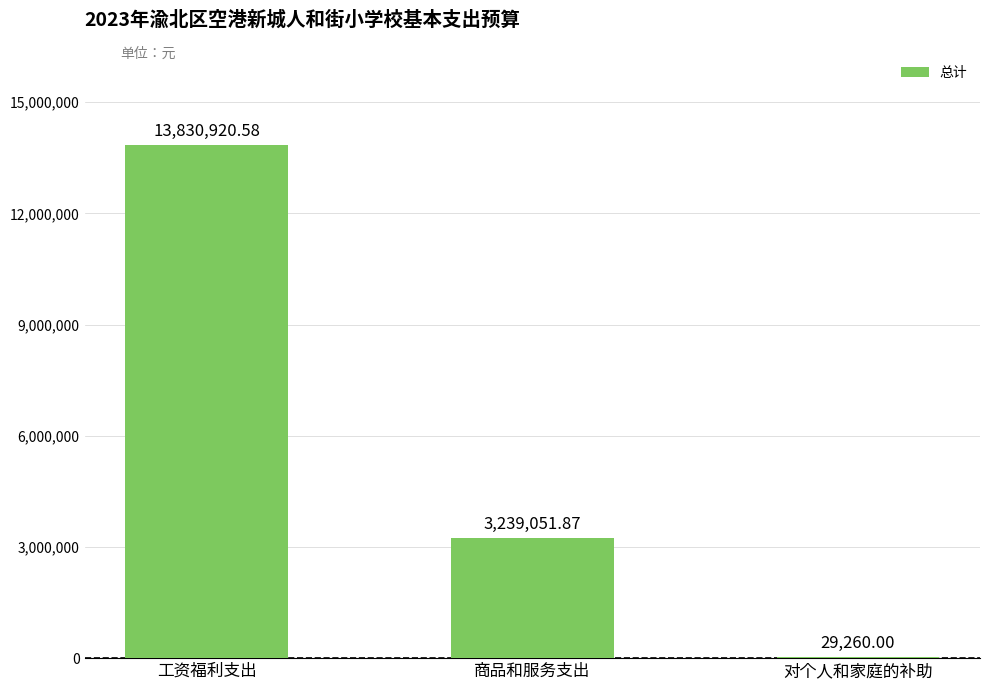

How many values exceed 3239051?

2